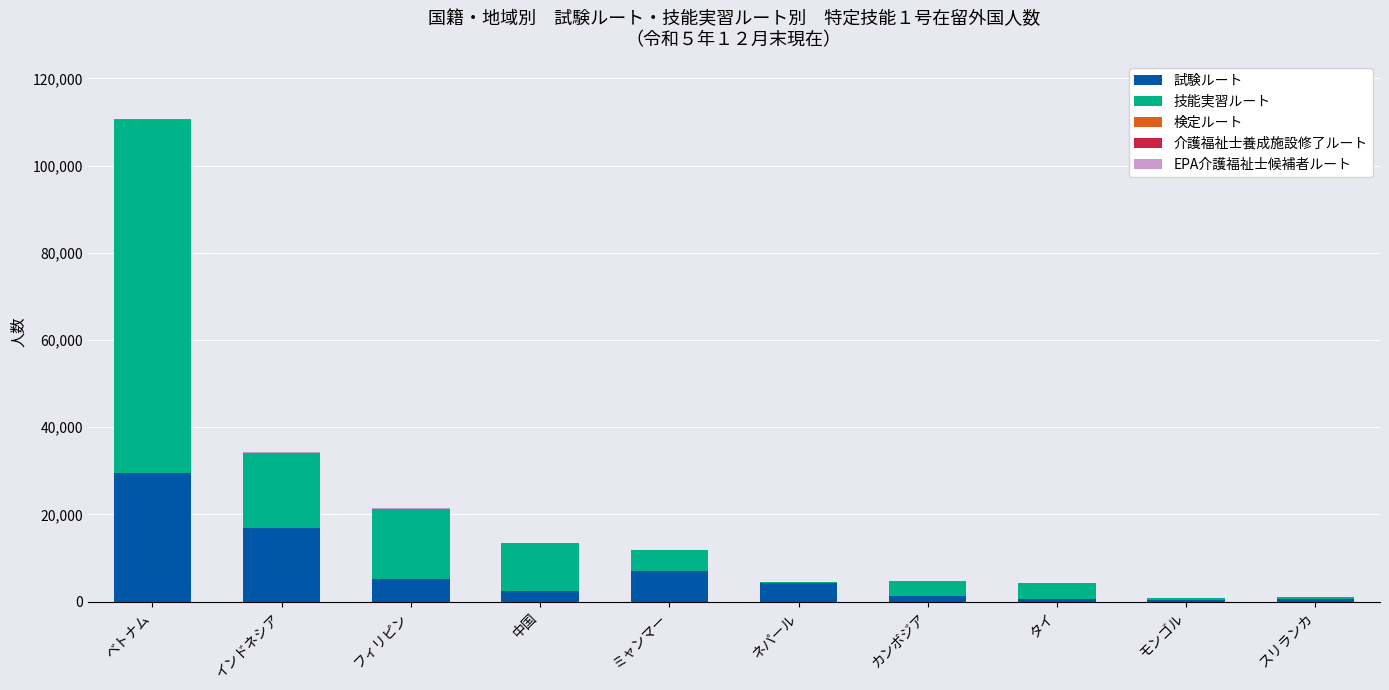

What is the total value across all series at ミャンマー?

11873